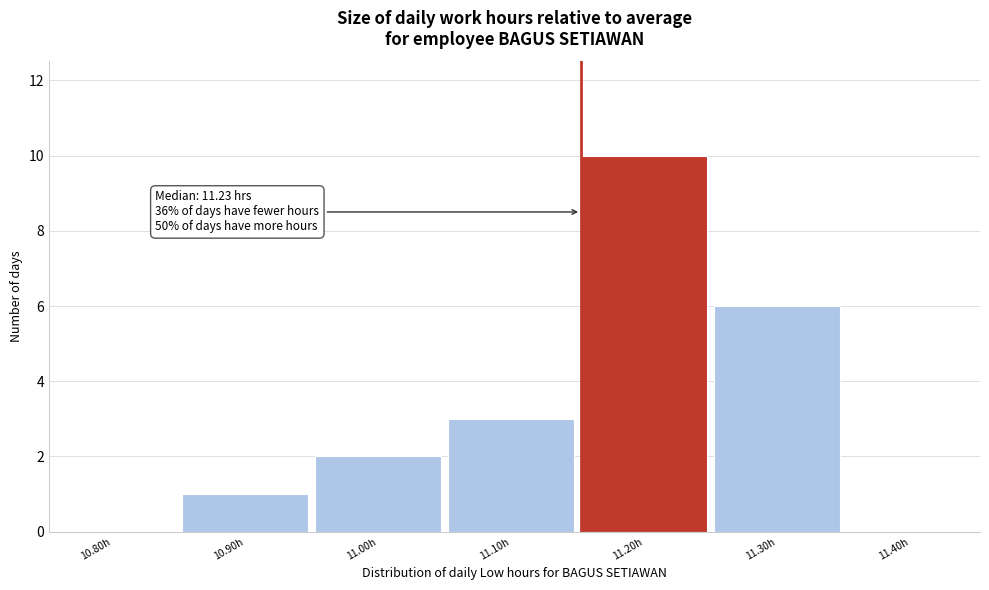

Reading right to left, extract all data points from this chart.

11.40h=0	11.30h=6	11.20h=10	11.10h=3	11.00h=2	10.90h=1	10.80h=0